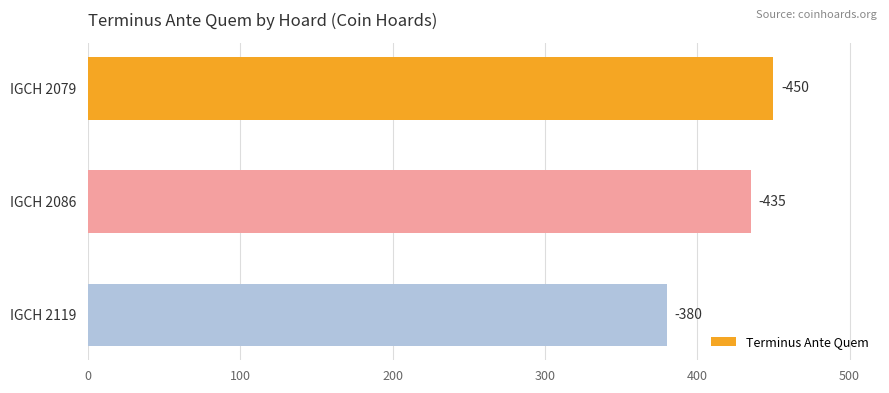

How many bars are there in total?

3